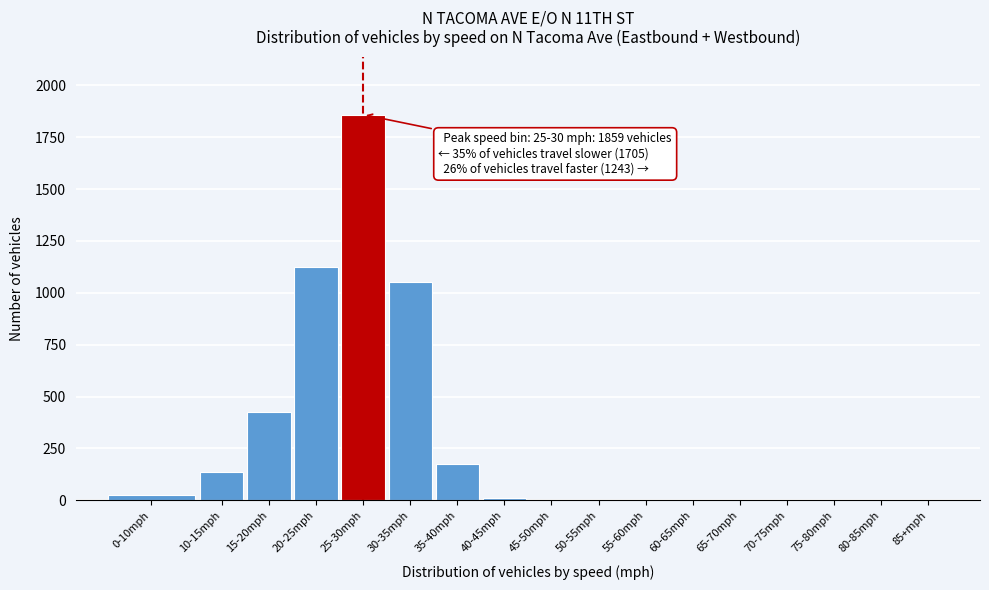

At which category does the chart reach its peak across all series?

25-30mph